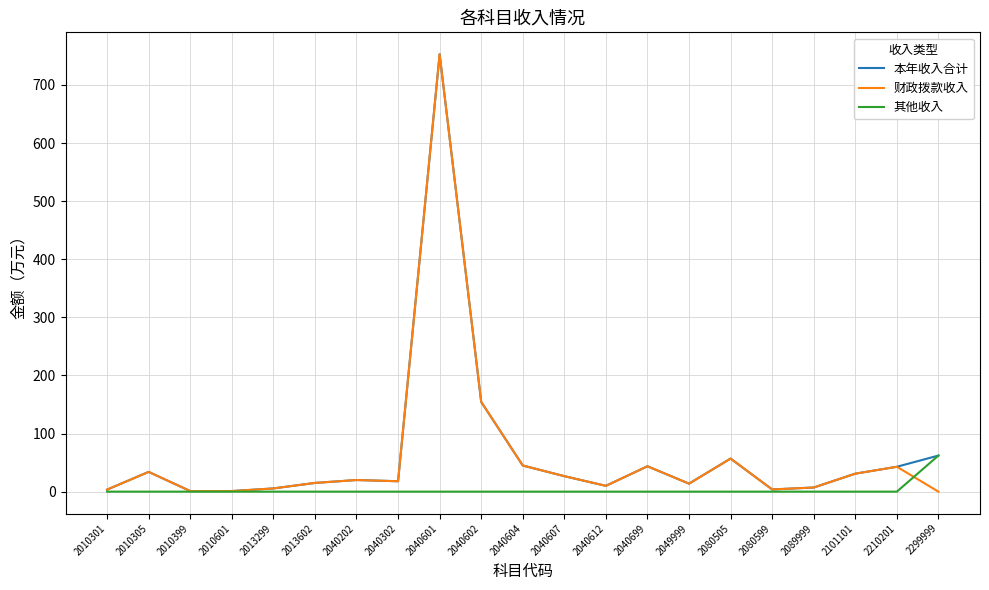

What is the difference between the highest and lowest values at 2040699?

43.7